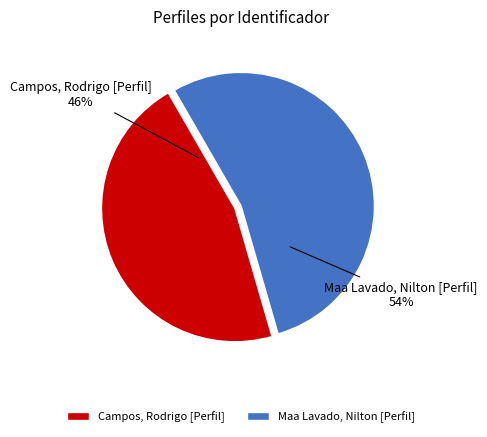

Is it true that Maa Lavado, Nilton [Perfil] is 54% of the pie?

True